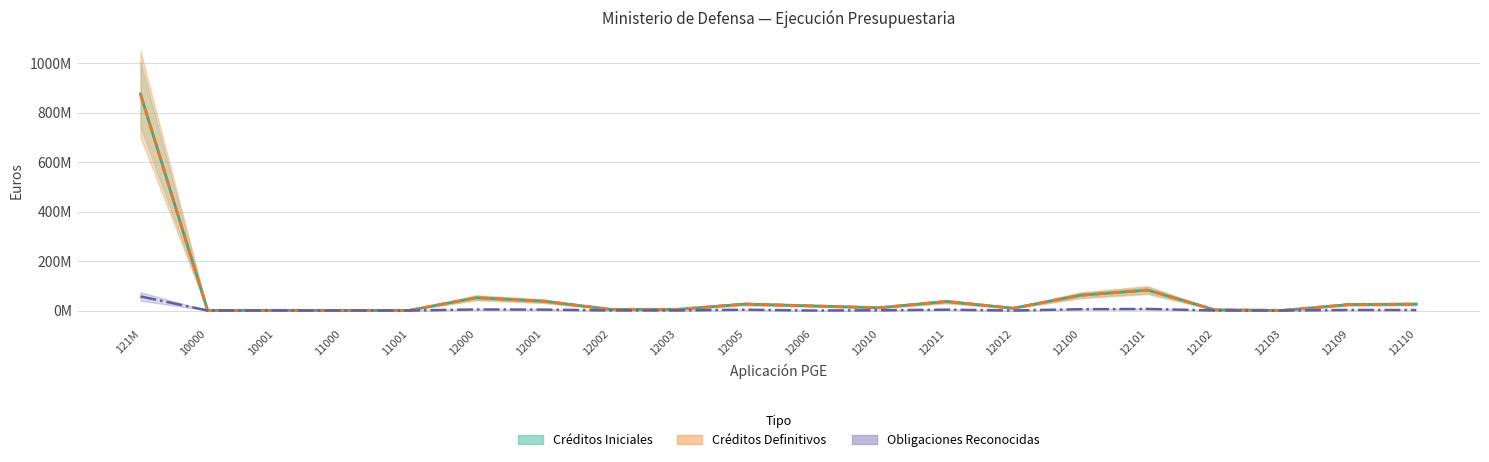

Which series has the widest spread of values?

Créditos Iniciales